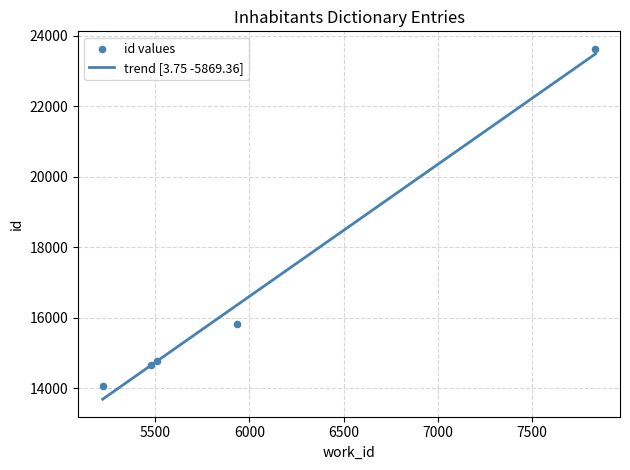

Which has a higher value, 5221 or 5934?

5934